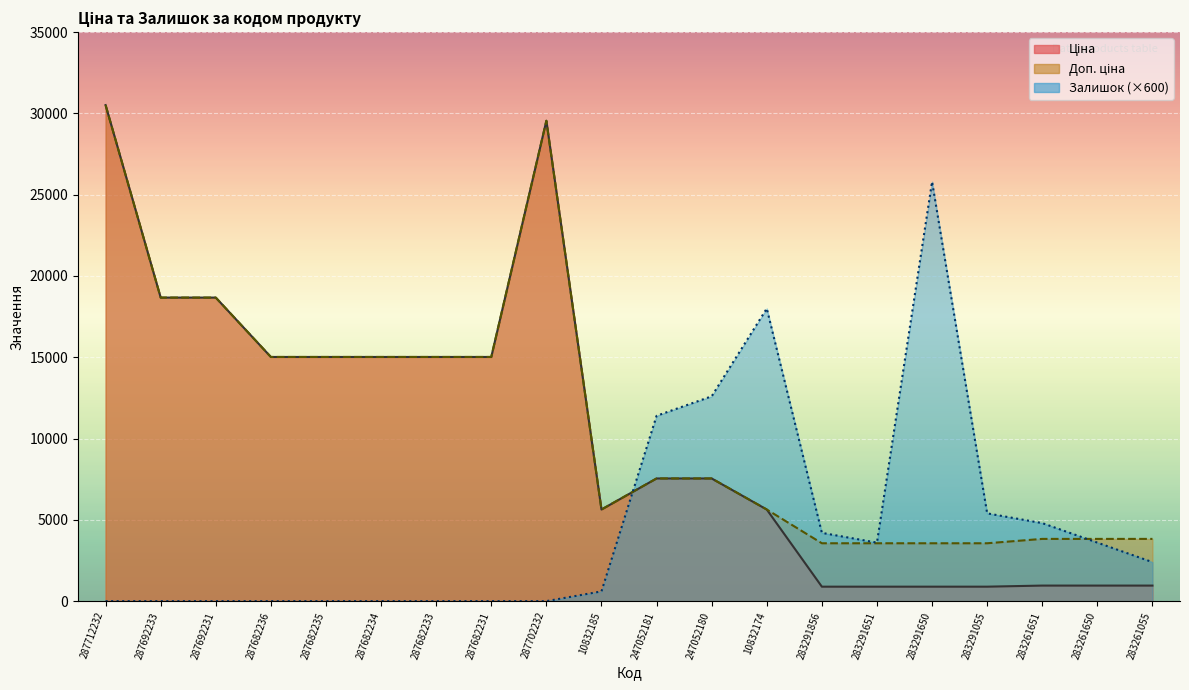

How many interior local valleys does the Залишок series have?

1